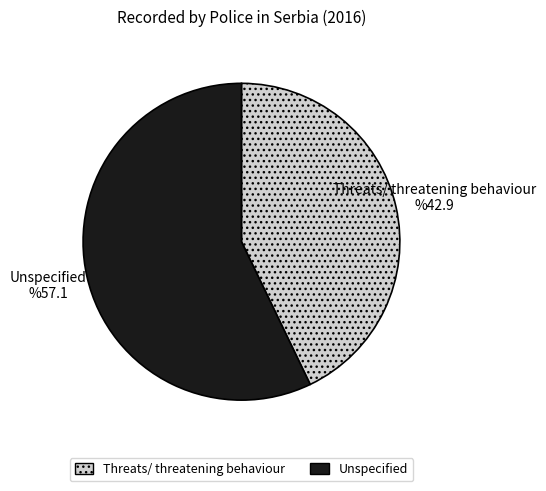

The Unspecified slice represents 43% of the pie. True or false?

False